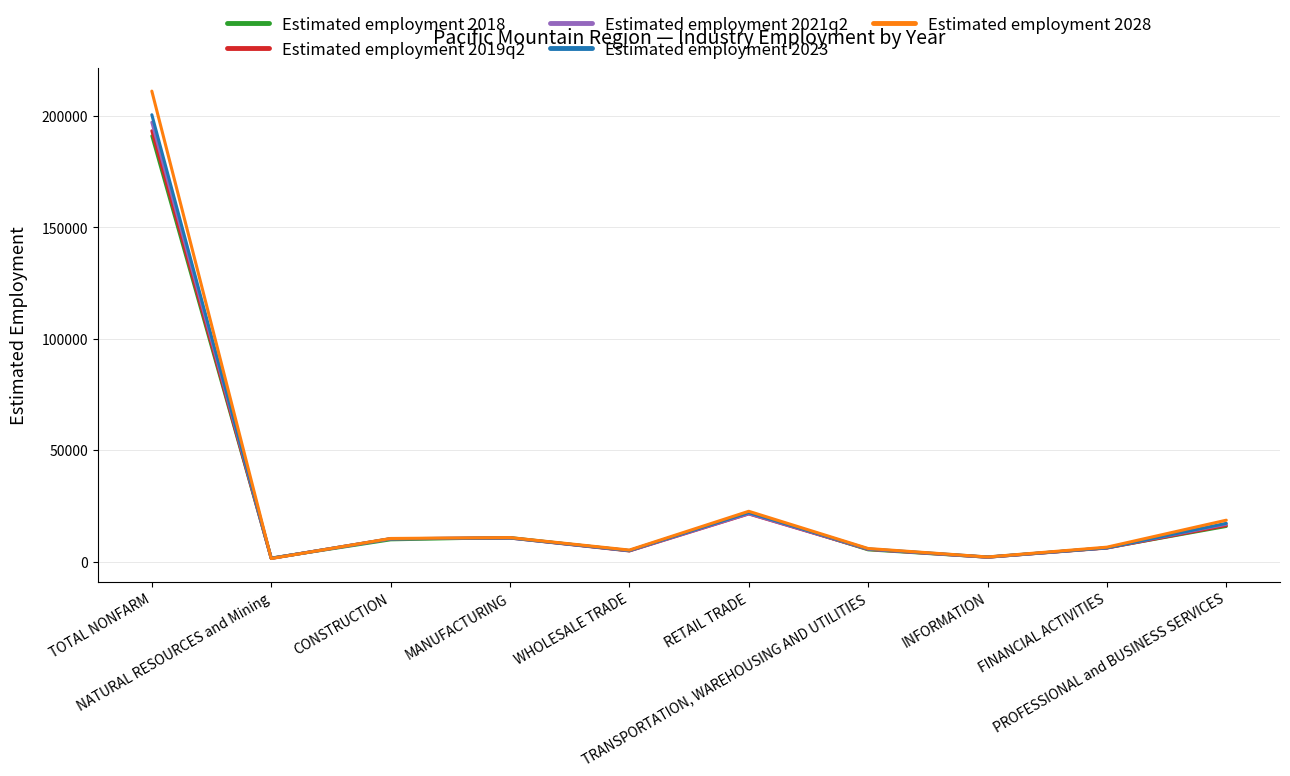

What is the sum of all Estimated employment 2021q2 values?

276500